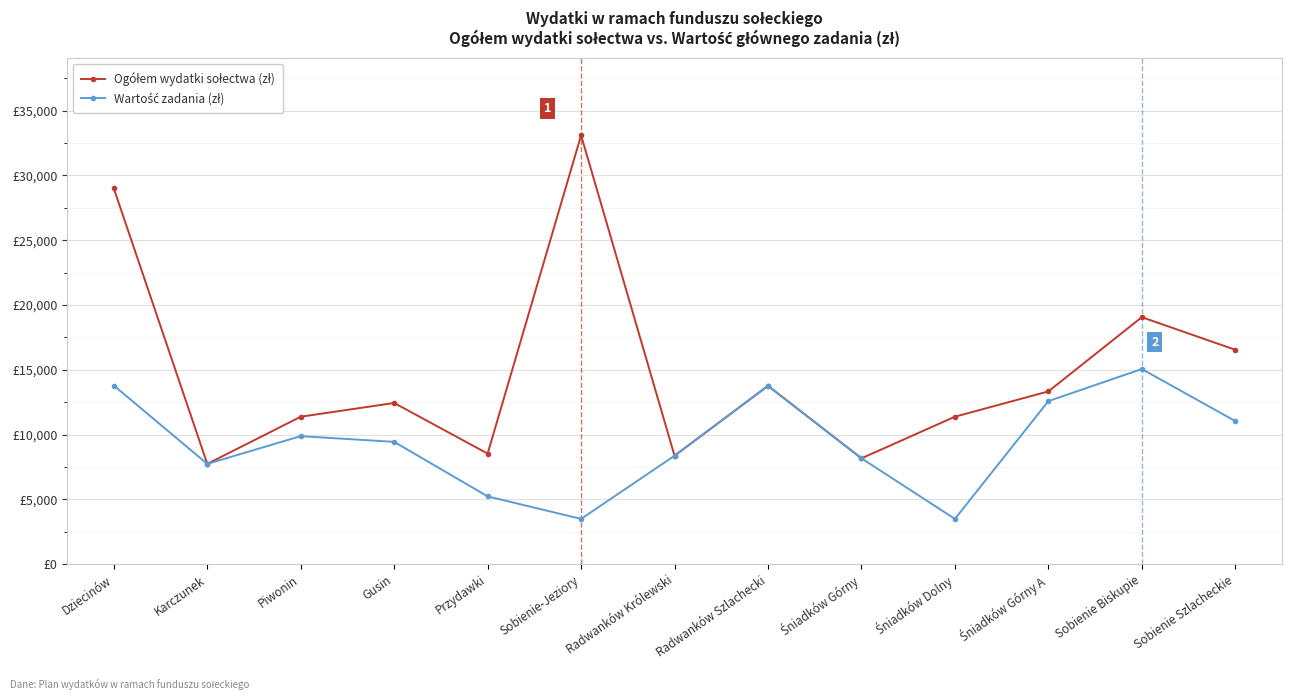

The value of Ogółem wydatki sołectwa (zł) at Sobienie-Jeziory is 19526.9. True or false?

False